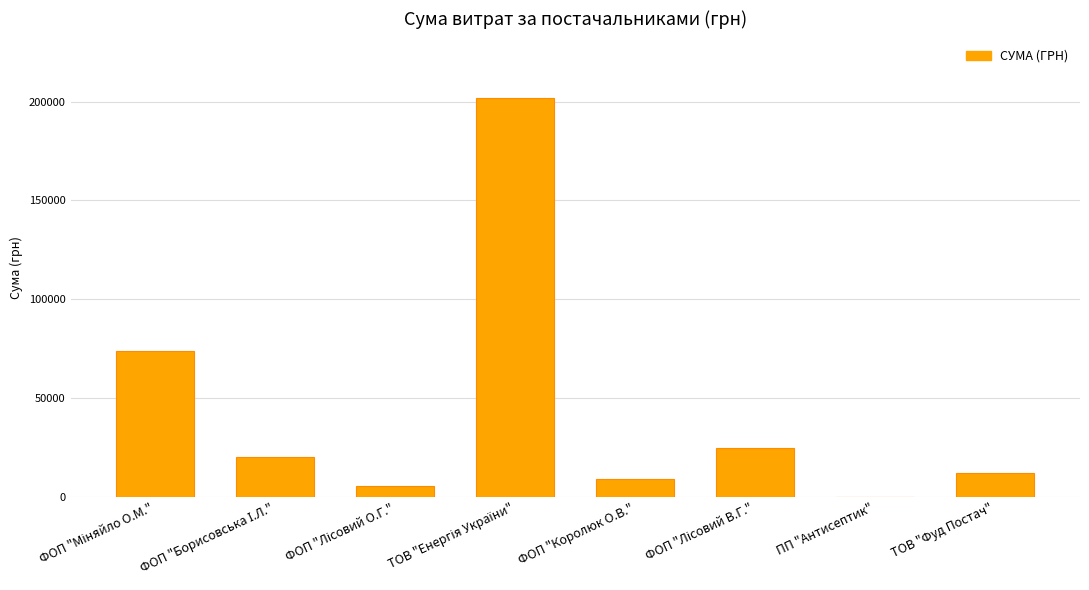

Is it true that the value at ФОП "Королюк О.В." is 9325.9?

True